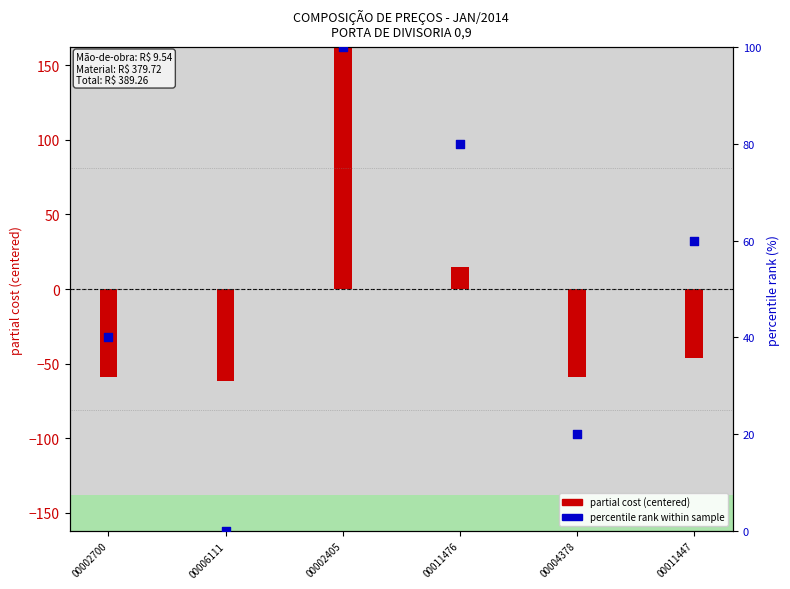

Which series has the largest total across all categories?

percentile rank